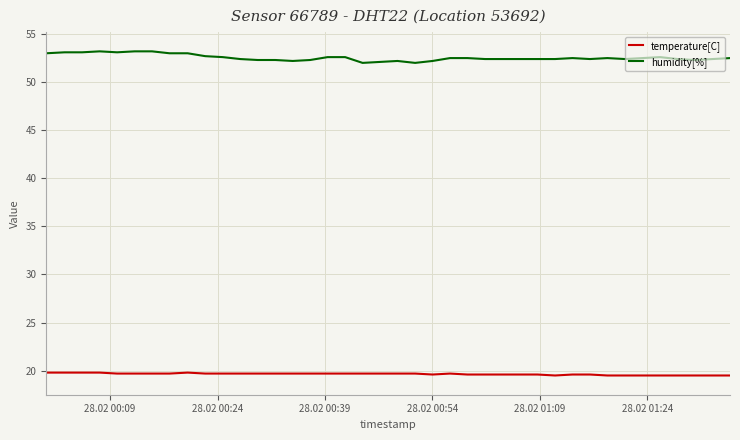

Which series has the largest total across all categories?

humidity[%]